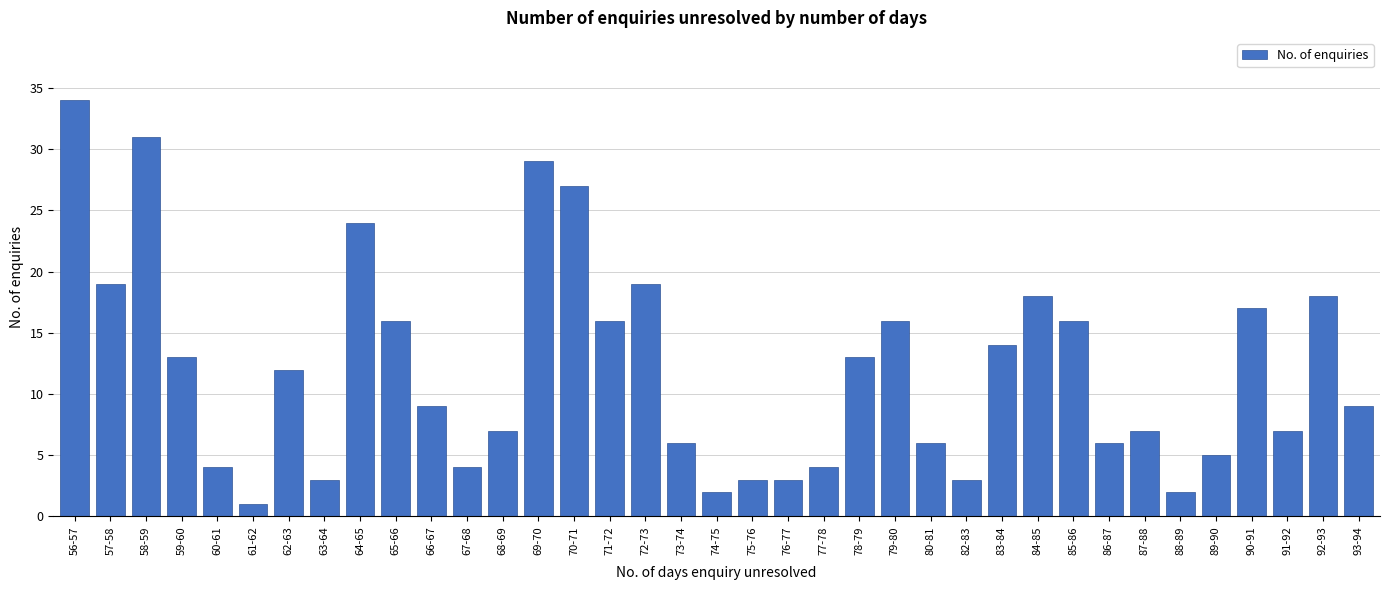

At which category does the chart reach its peak across all series?

56-57